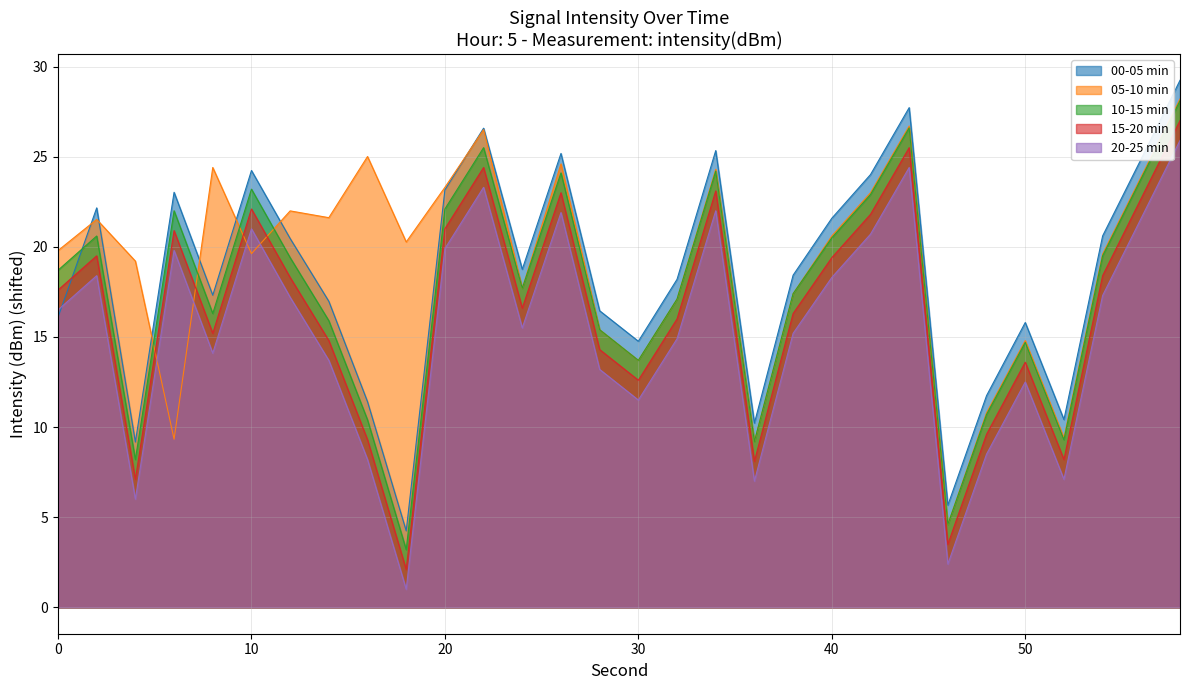

What is the value of the 15-20 min point at the 8th from the left?

14.8